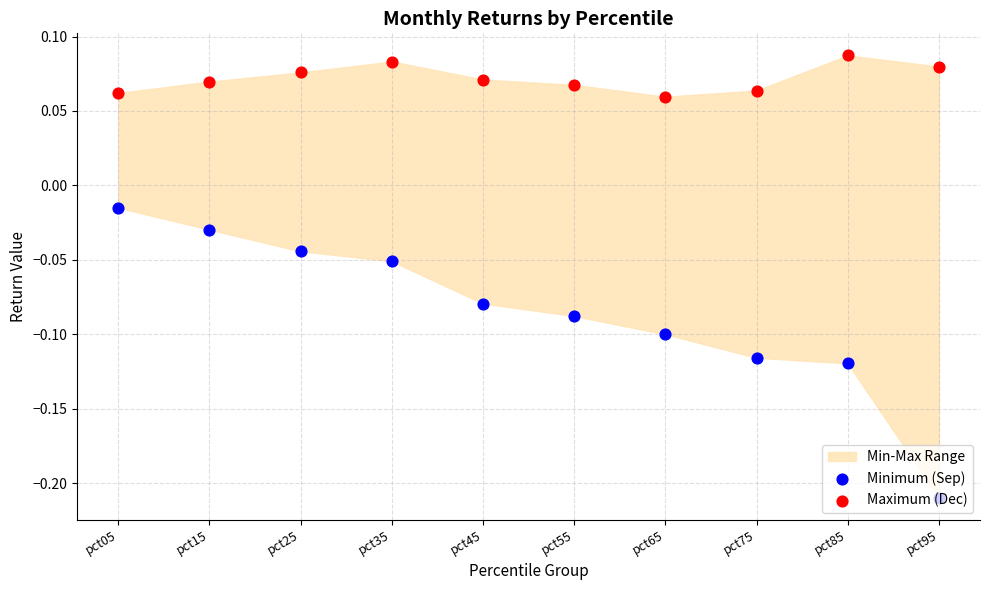

Which series contains the highest Y value?

Maximum (Dec)